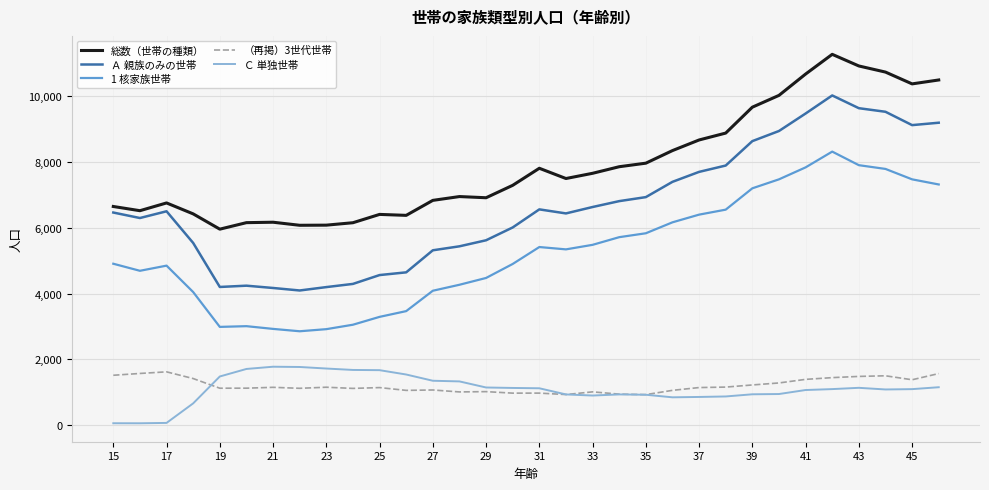

What is the highest value of the 総数（世帯の種類） series?

11279